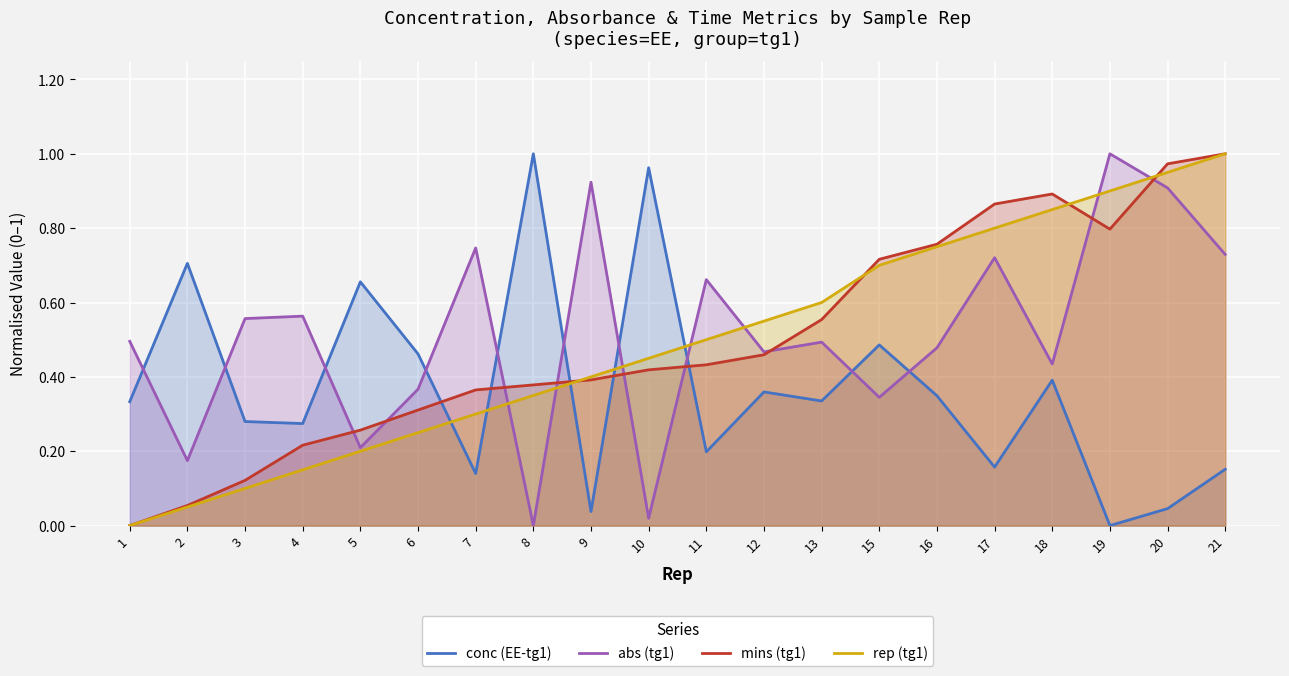

Rank the series at 5 from highest to lowest value.

conc (EE-tg1), mins (tg1), abs (tg1), rep (tg1)